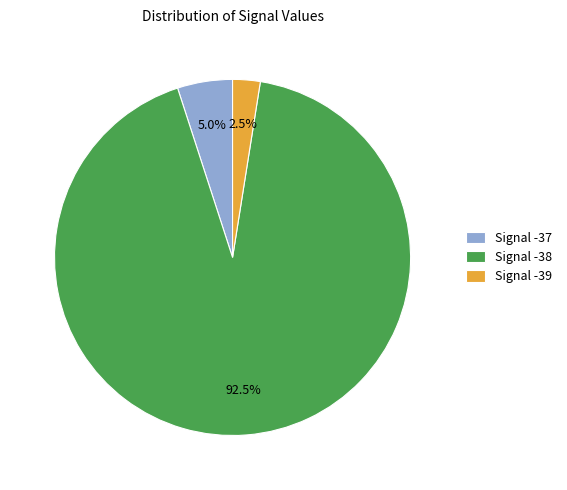

Count the number of slices in the pie.

3